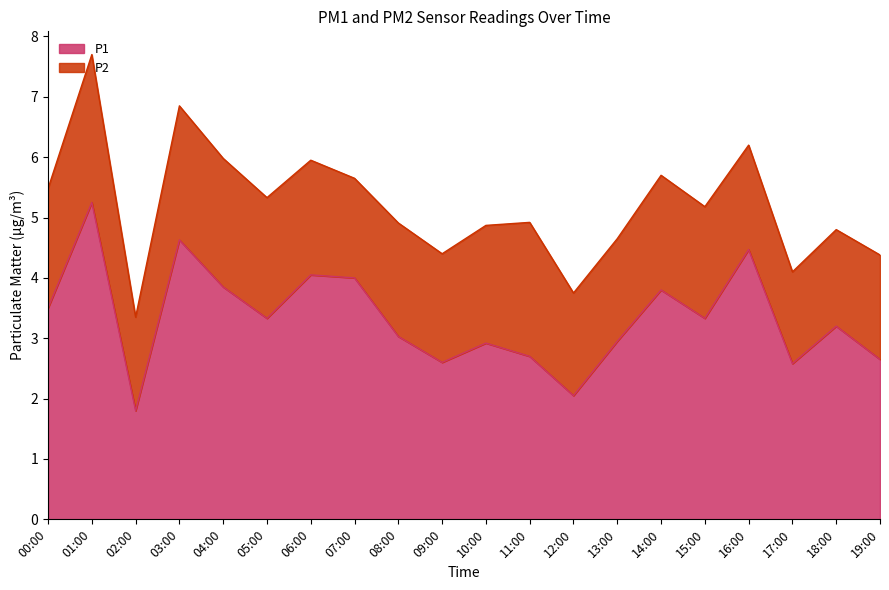

How many points are lower than both their immediate neighbors (excluding endpoints)?

6